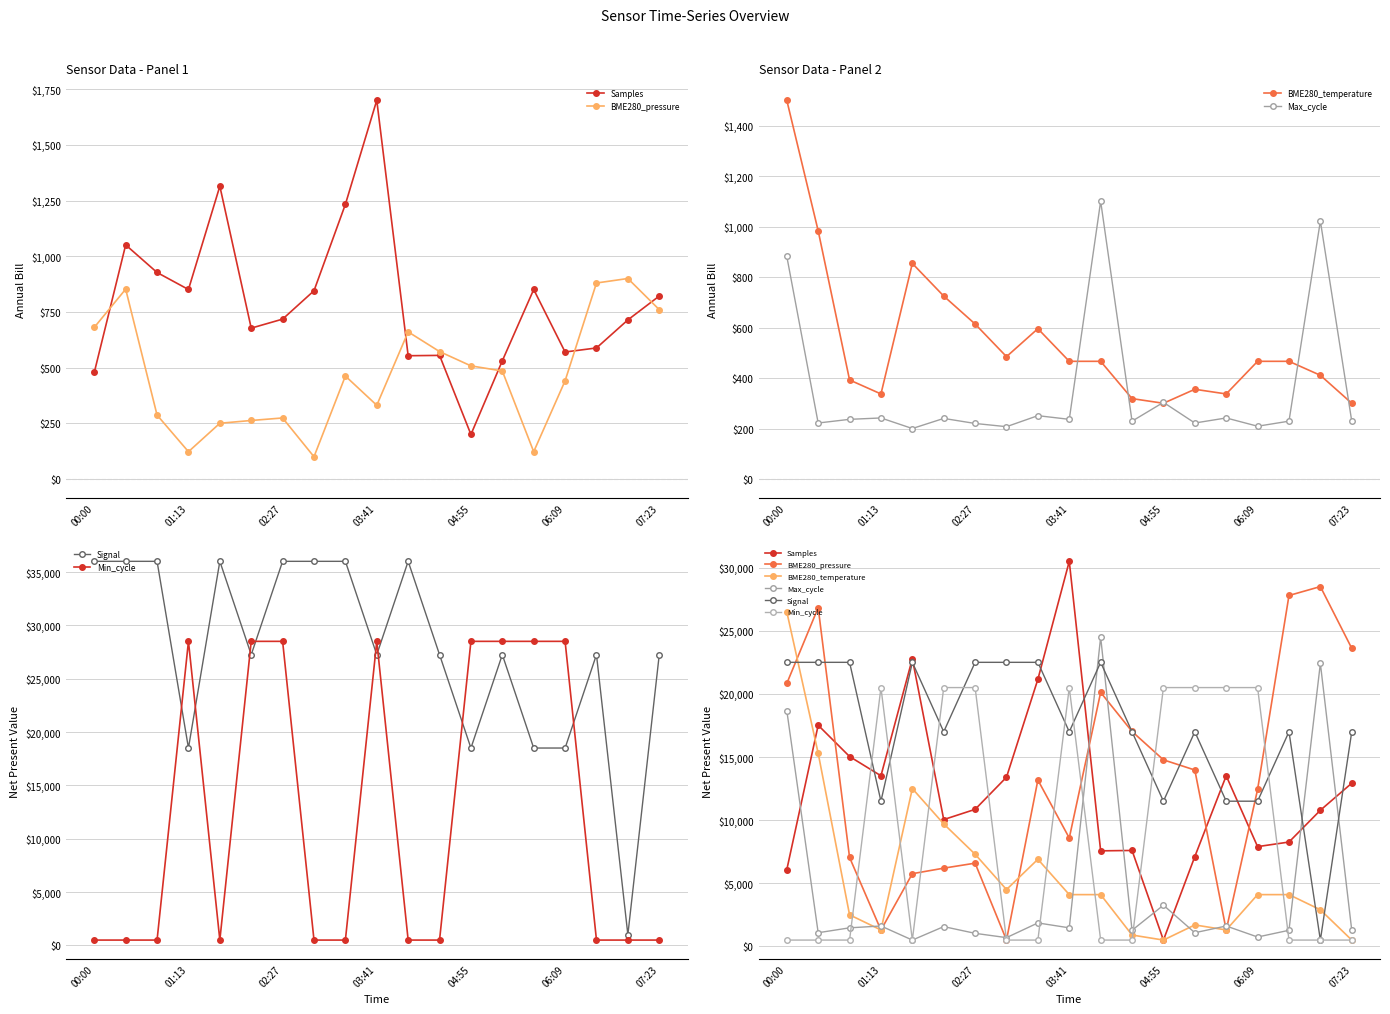

Which category has the lowest value across all series?

04:55